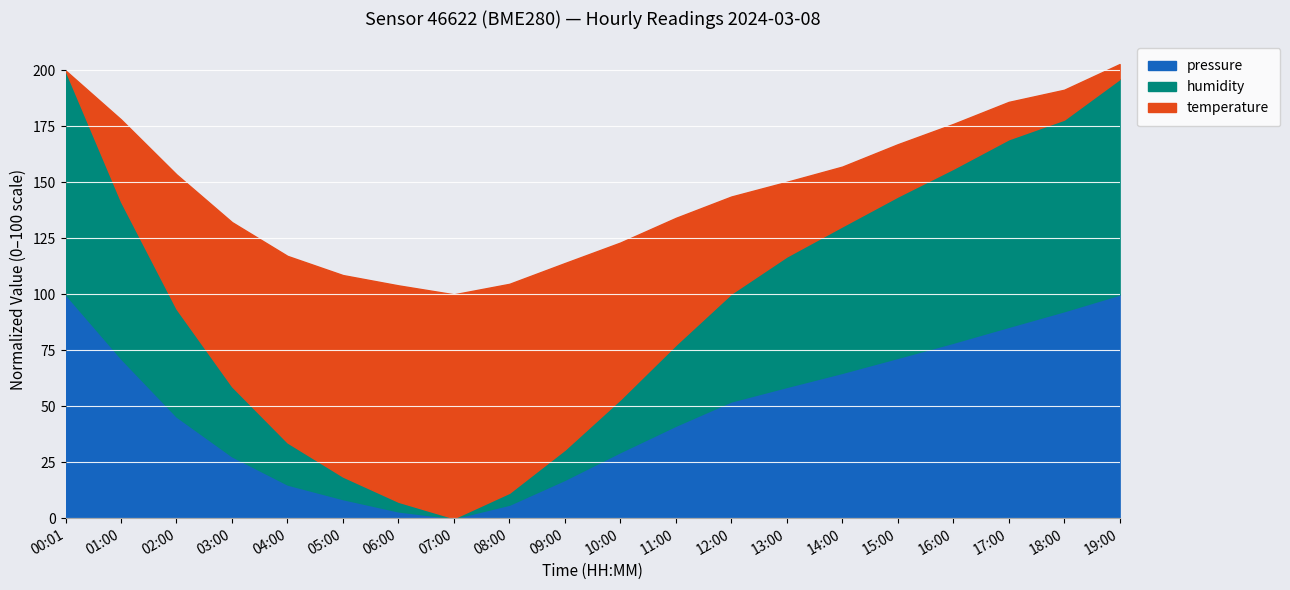

How many lines are shown in the chart?

3